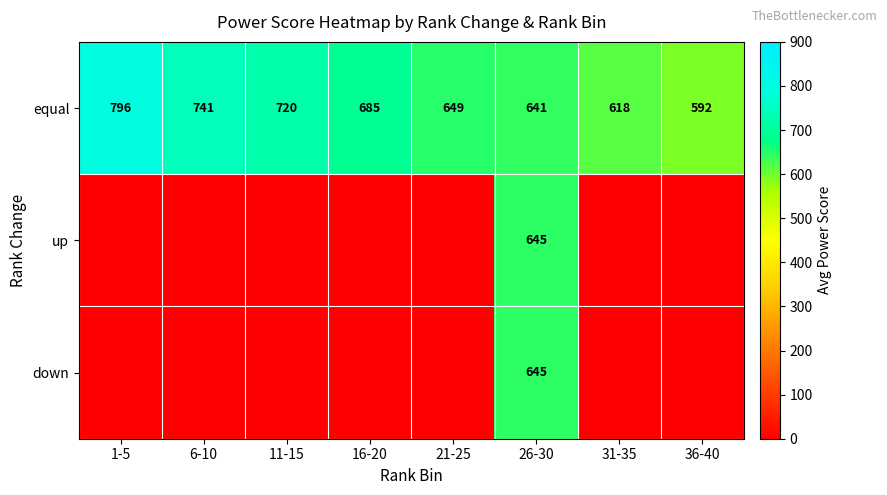

Rank the categories by equal value from lowest to highest.

36-40, 31-35, 26-30, 21-25, 16-20, 11-15, 6-10, 1-5